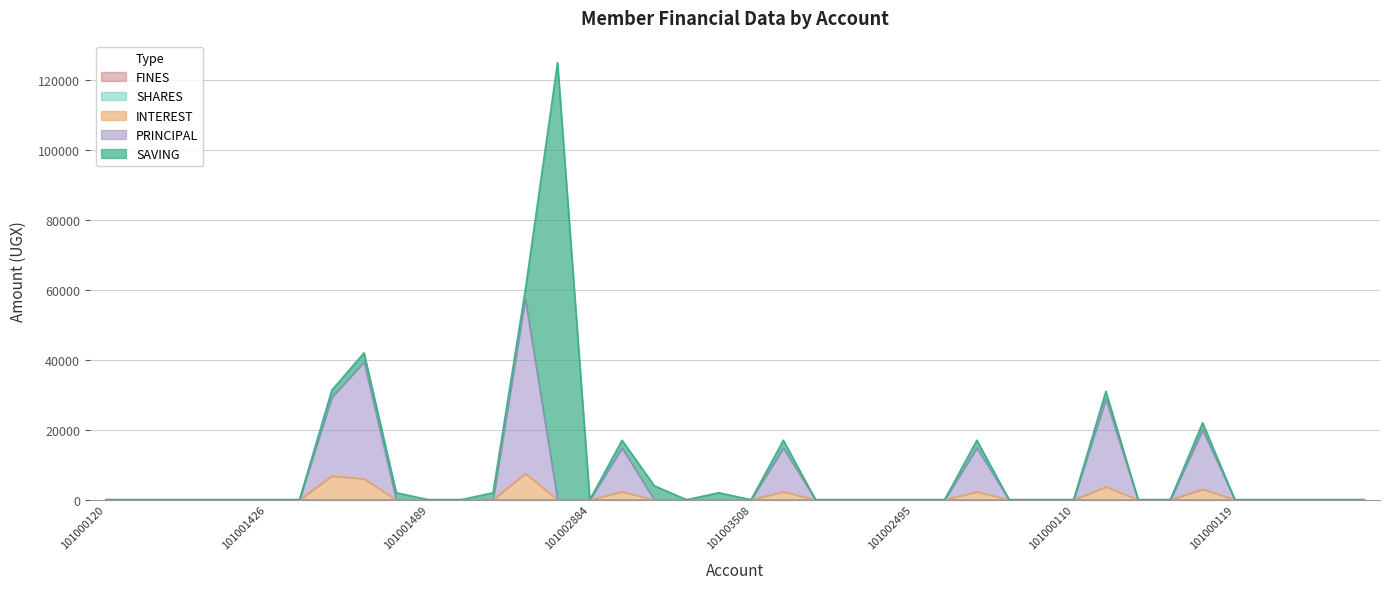

What is the maximum value for PRINCIPAL?

50000